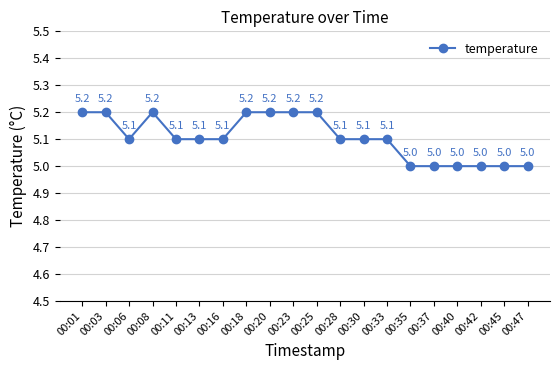

Reading left to right, extract all data points from this chart.

5.2	5.2	5.1	5.2	5.1	5.1	5.1	5.2	5.2	5.2	5.2	5.1	5.1	5.1	5.0	5.0	5.0	5.0	5.0	5.0